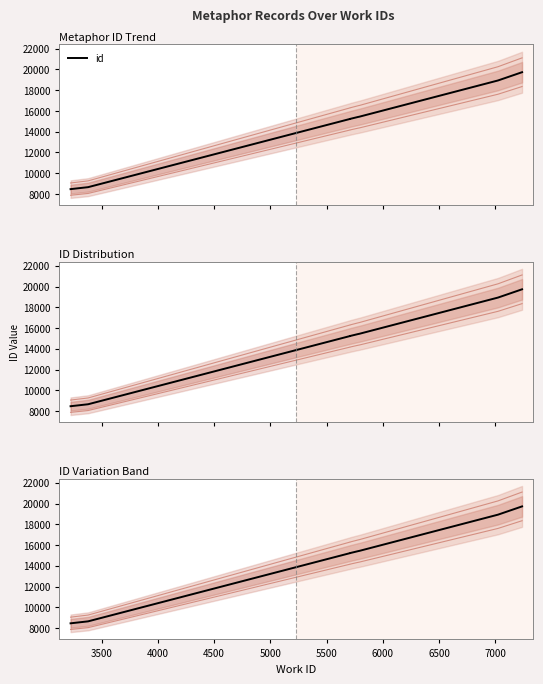

Between 5000 and 3500, which is larger?

5000